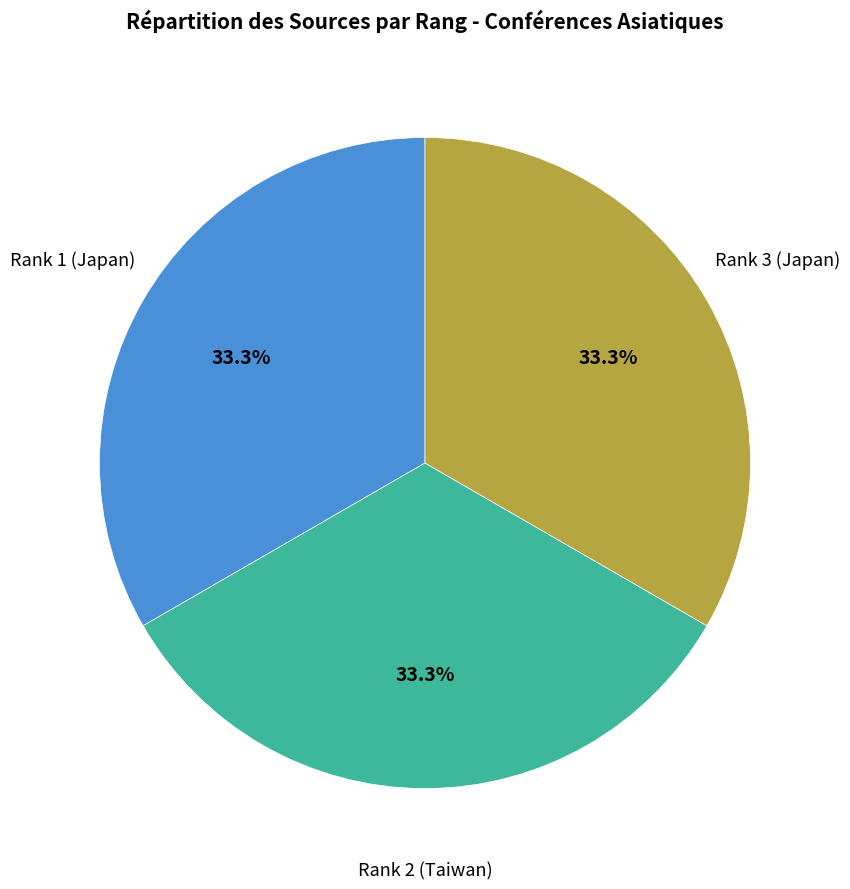

Combined, do Rank 1 (Japan) and Rank 2 (Taiwan) account for over 50%?

Yes